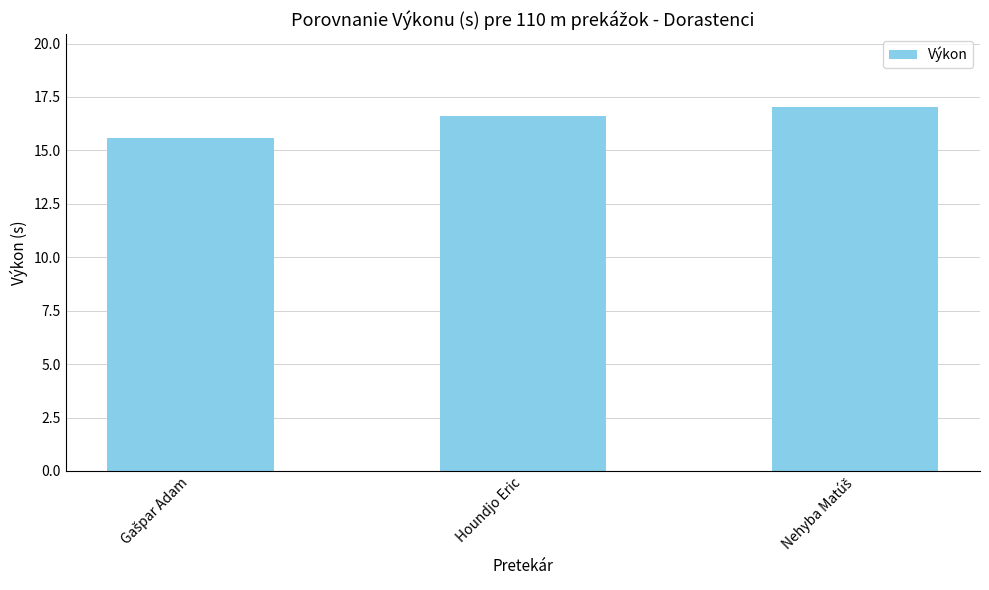

What is the minimum value shown in the chart?

15.6